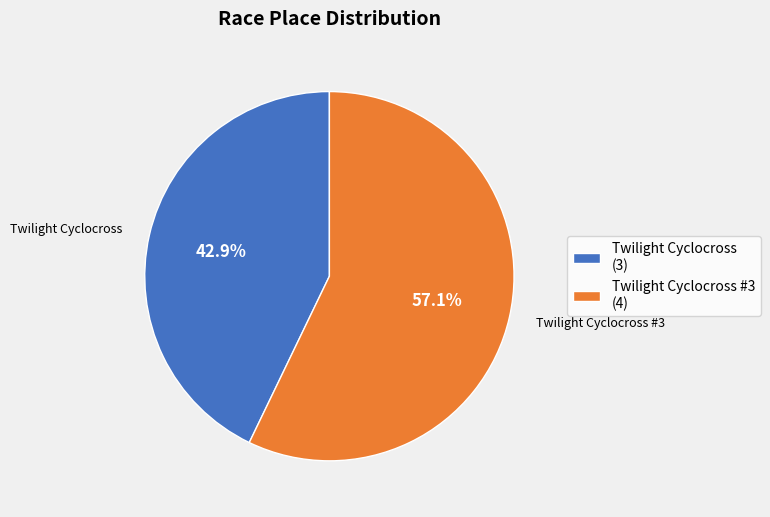

What percentage do Twilight Cyclocross #3 (4) and Twilight Cyclocross (3) together represent?

100.0%